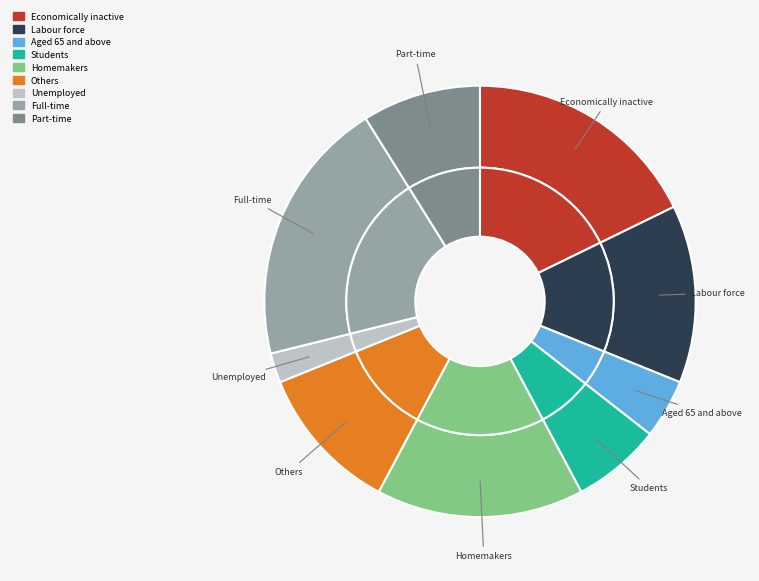

To the nearest percent, what percentage of the pie is 8?

20%